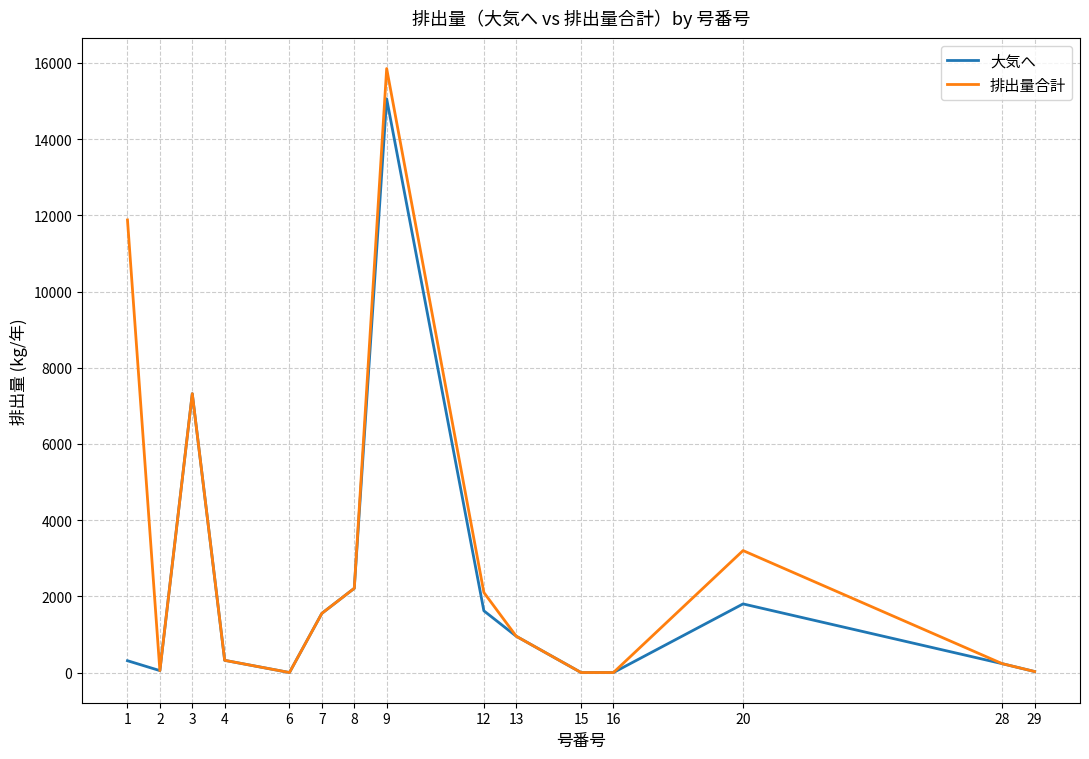

Which series has the largest total across all categories?

排出量合計